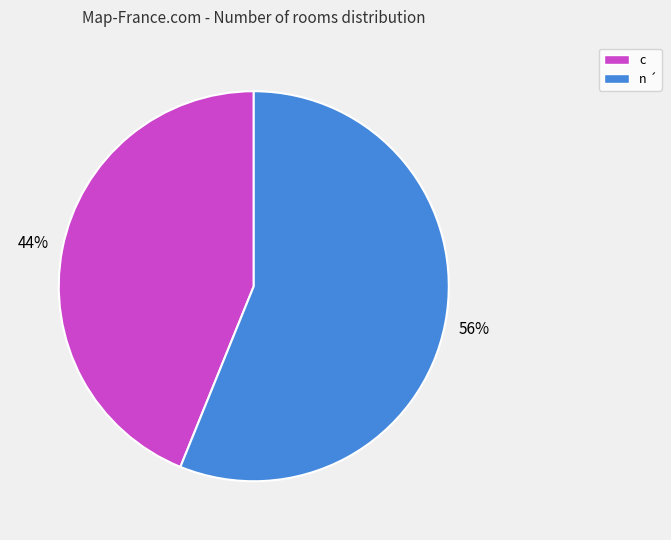

Which category has the biggest portion of the pie?

n ´